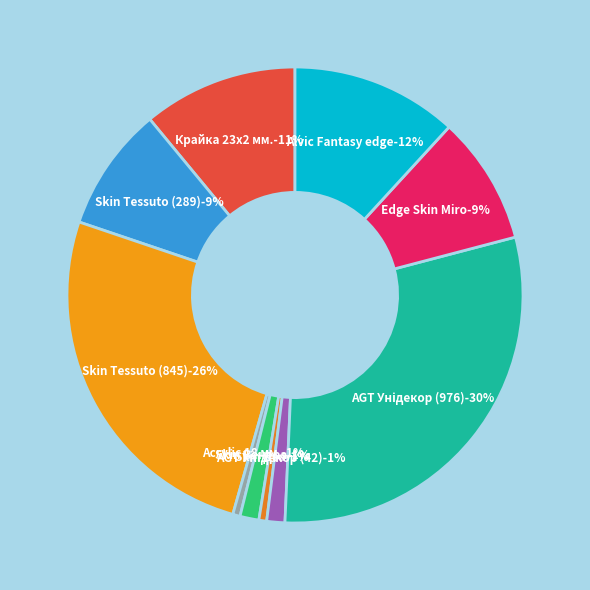

Which has a higher value, Крайка 23x2 мм. Skin Венера or Панель акрилова Acrylic 18 мм. Фантазія?

Крайка 23x2 мм. Skin Венера